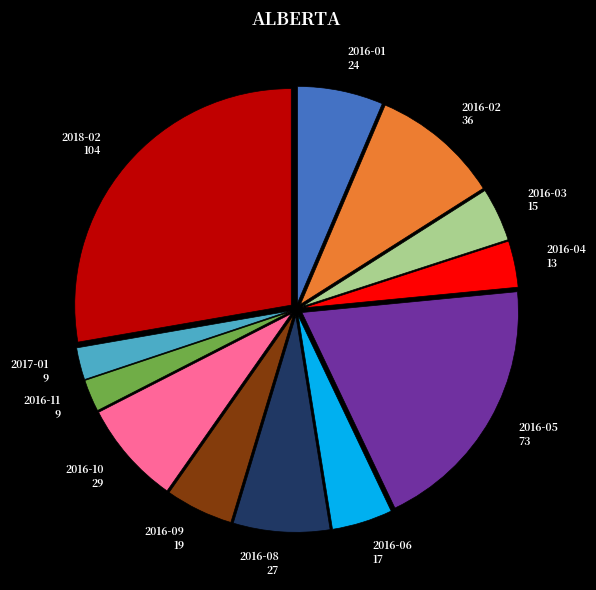

Count the number of slices in the pie.

12